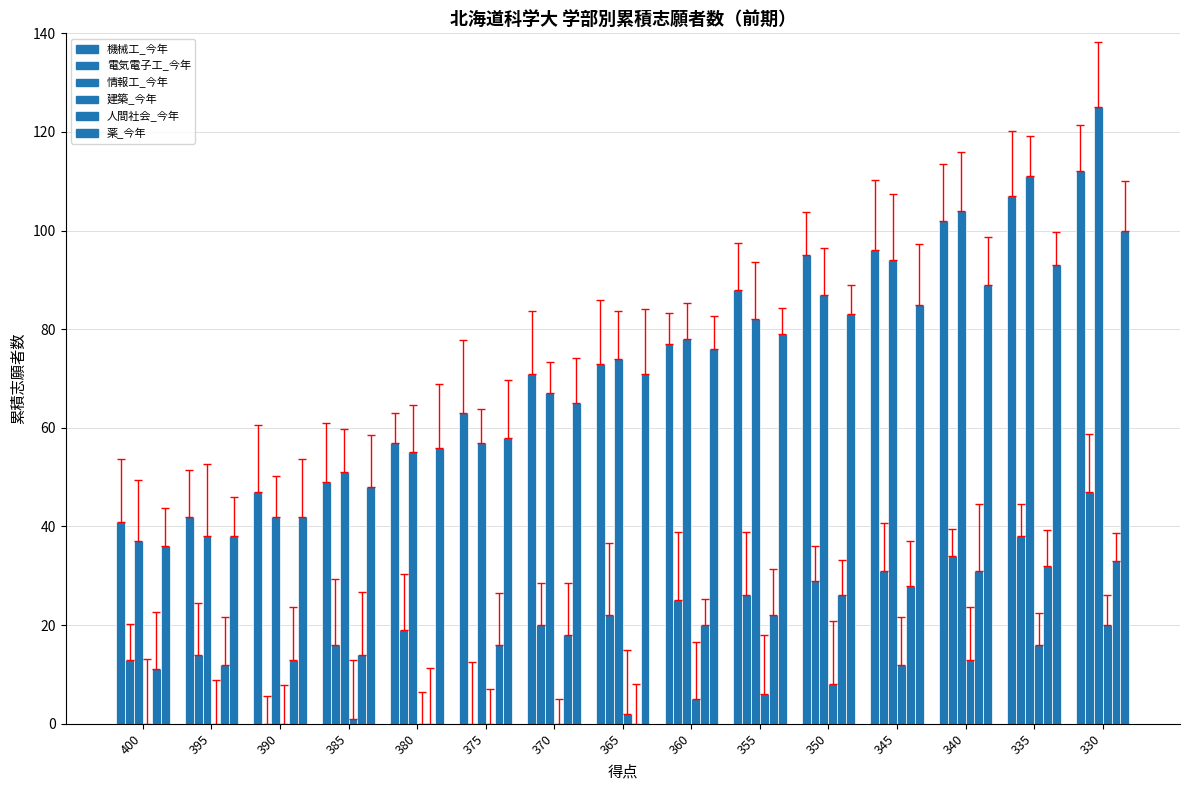

At how many categories does at least one series exceed 9?

15